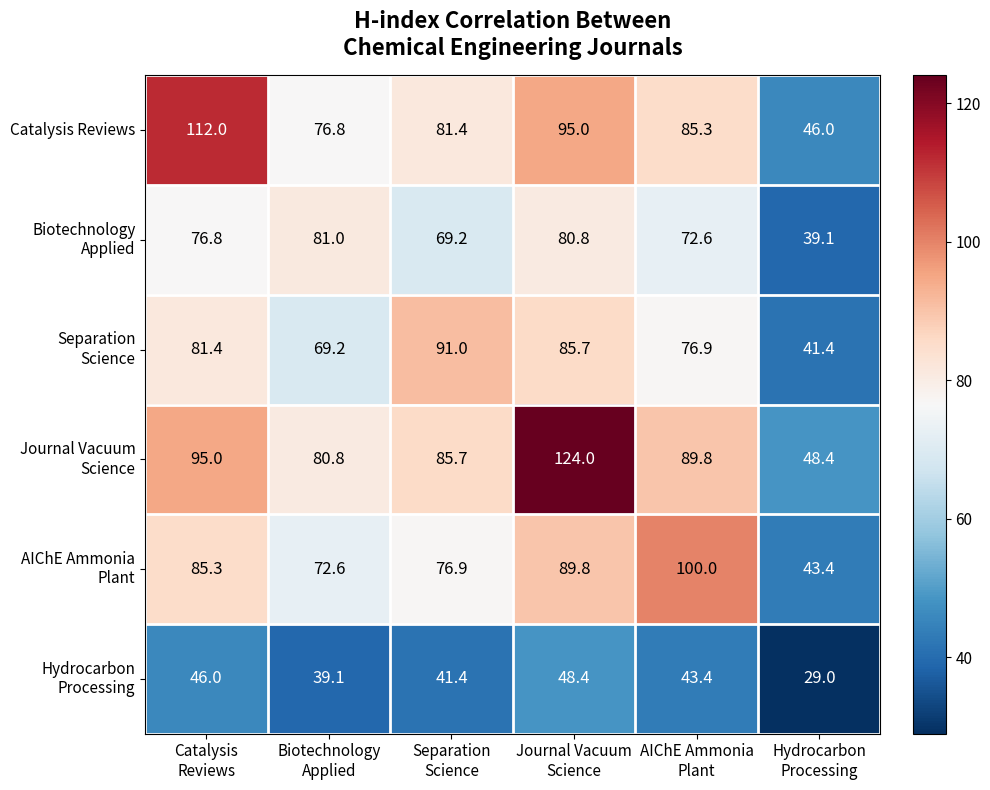

What is the difference between the maximum and second lowest values in the Catalysis Reviews series?

35.2